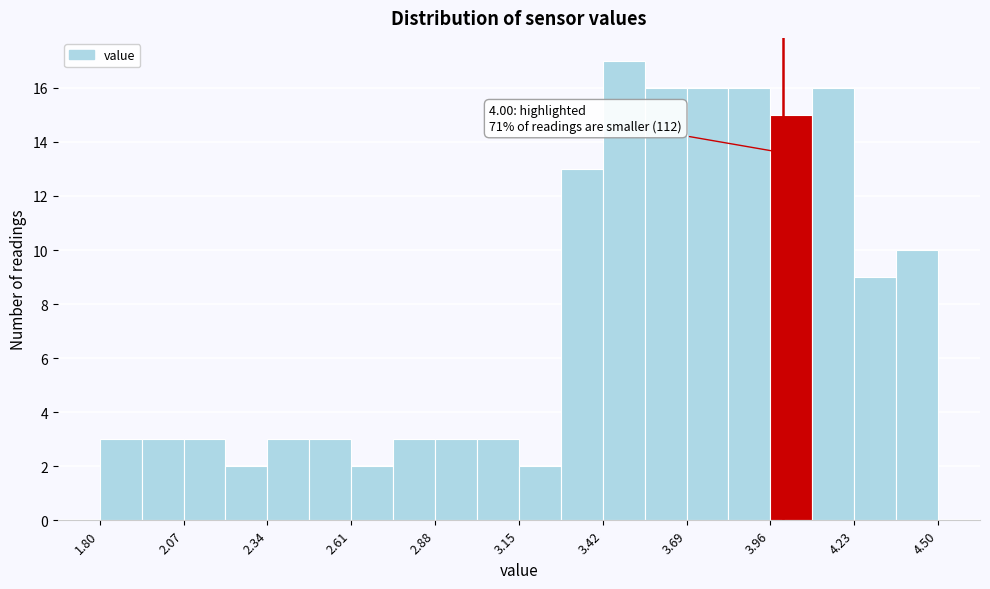

Read against the x-axis, roughly where is the centre of the tallest bar?

3.50